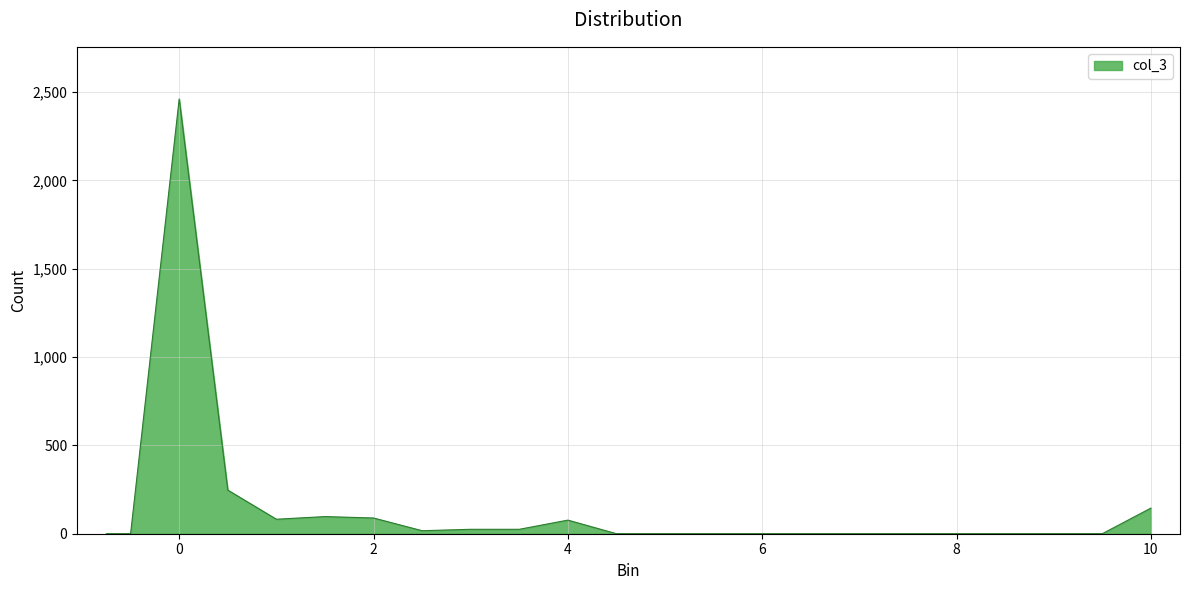

What is the greatest value displayed?

2461